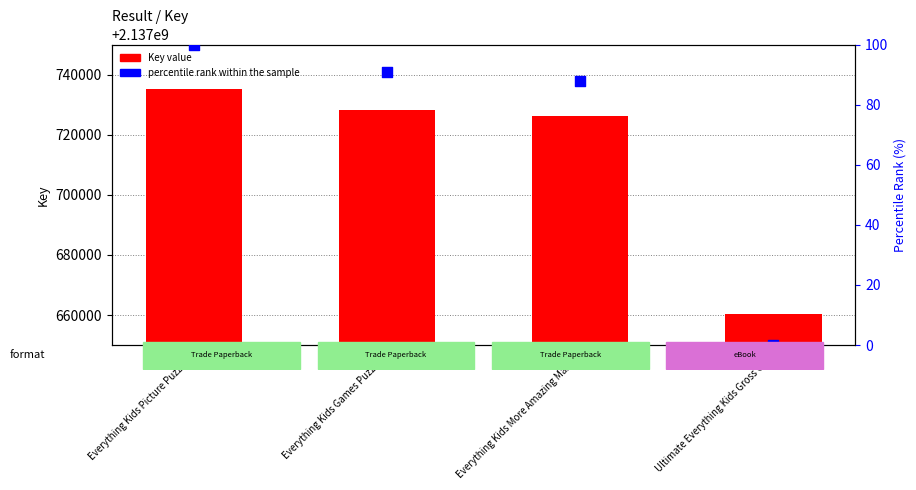

Which series has the largest Y range (max minus min)?

Key value